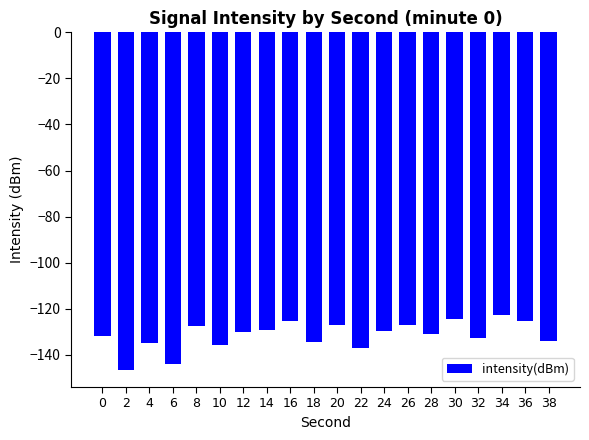

What is the greatest value displayed?

-122.6